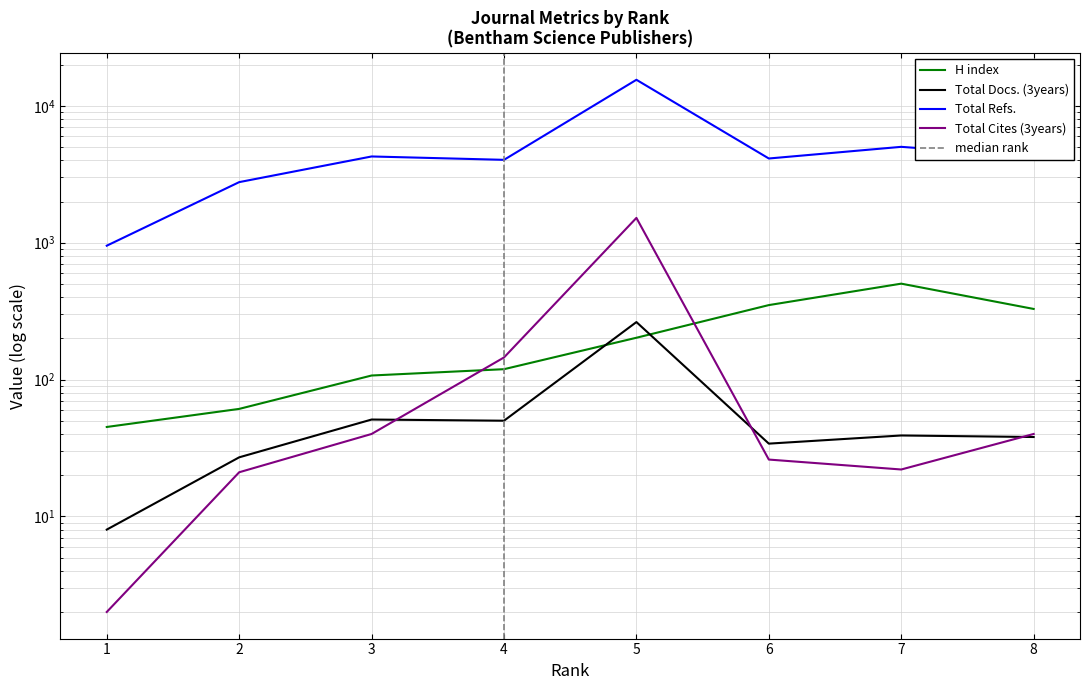

True or false: H index has a value of 45 at 1.

True